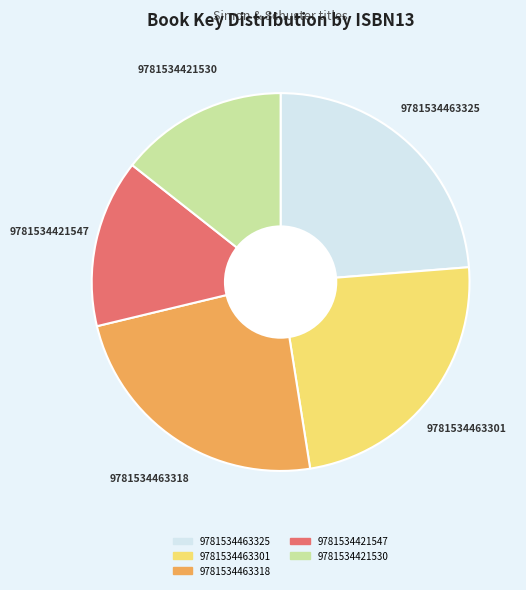

How many slices are in this pie chart?

5